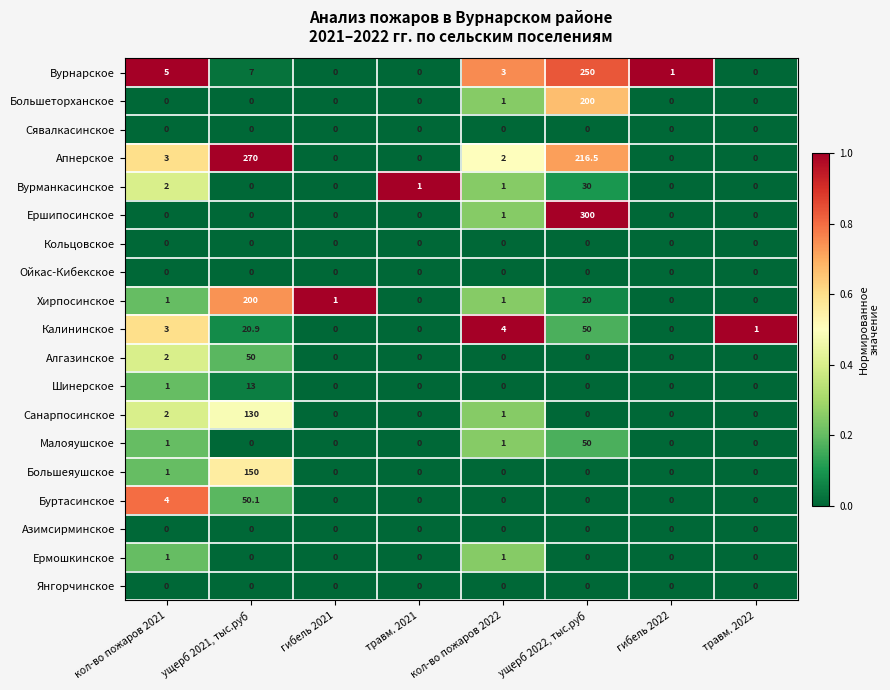

How many distinct data groups are displayed?

19